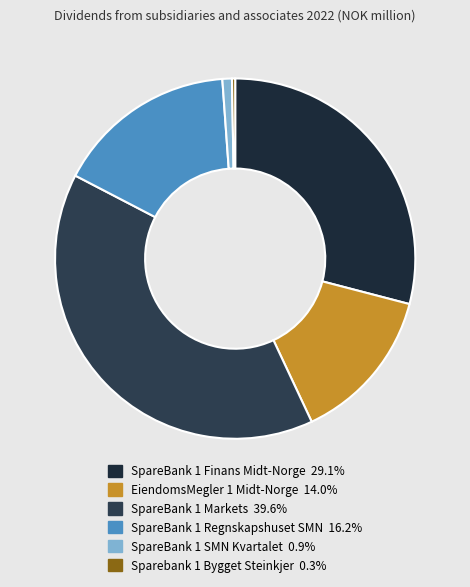

Do SpareBank 1 Finans Midt-Norge and SpareBank 1 SMN Kvartalet together represent more than half of the pie?

No